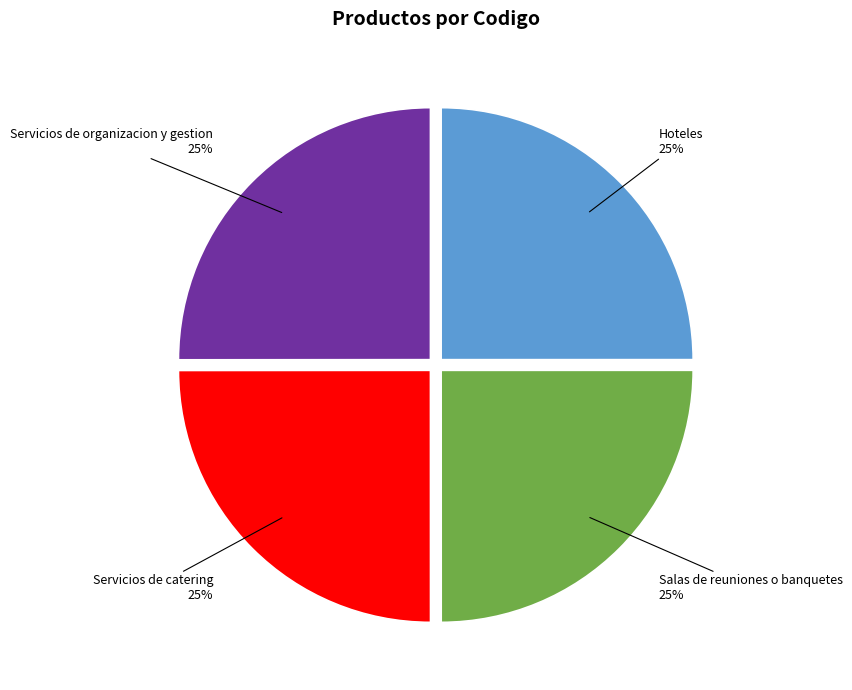

To the nearest percent, what is the average slice percentage?

25%